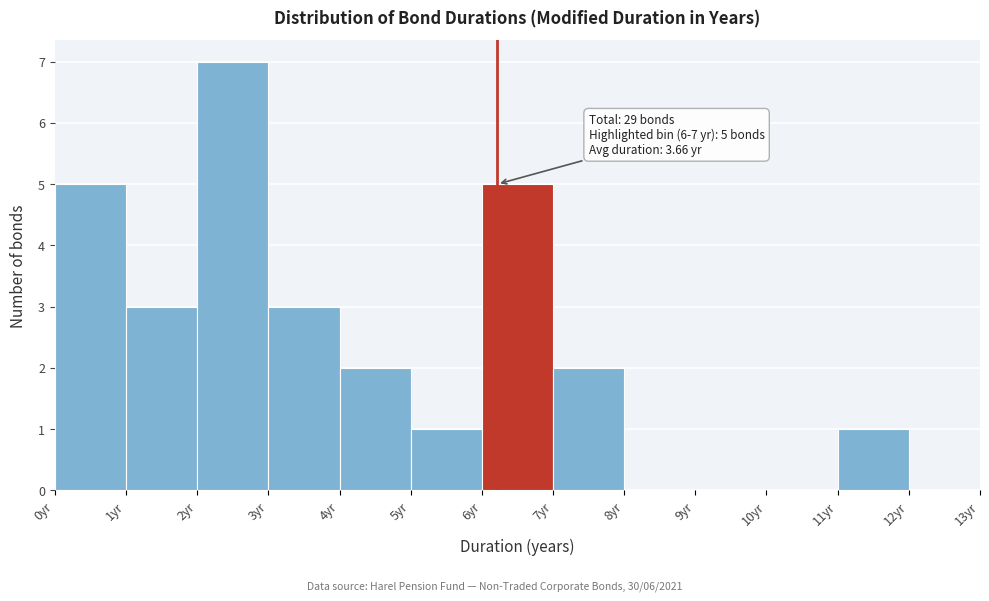

Over which range of the x-axis is the bar tallest?

2 to 3